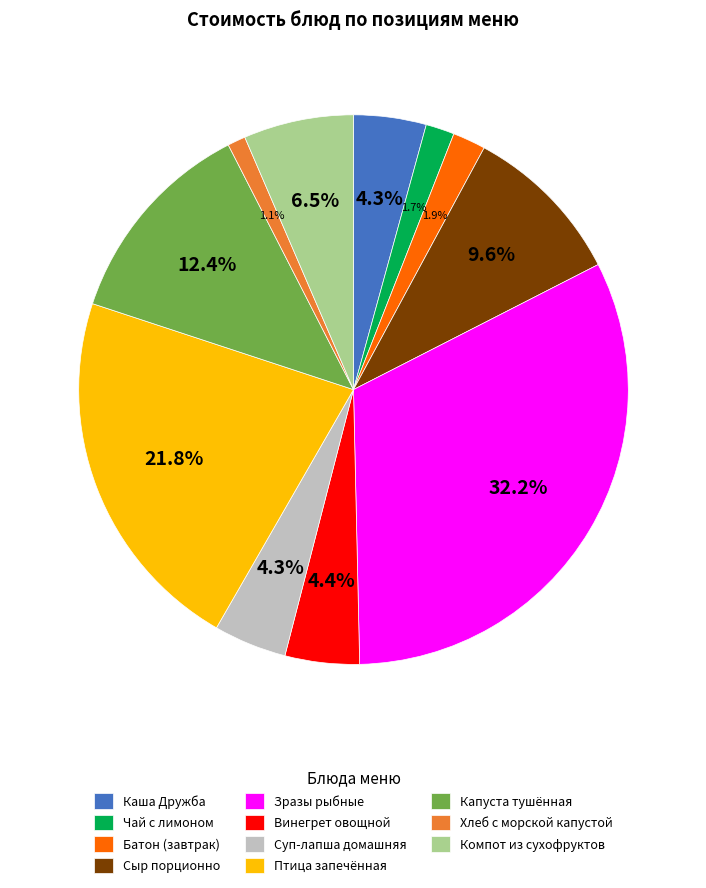

Approximately how many times larger is the value at Сыр порционно compared to Капуста тушённая?

0.8